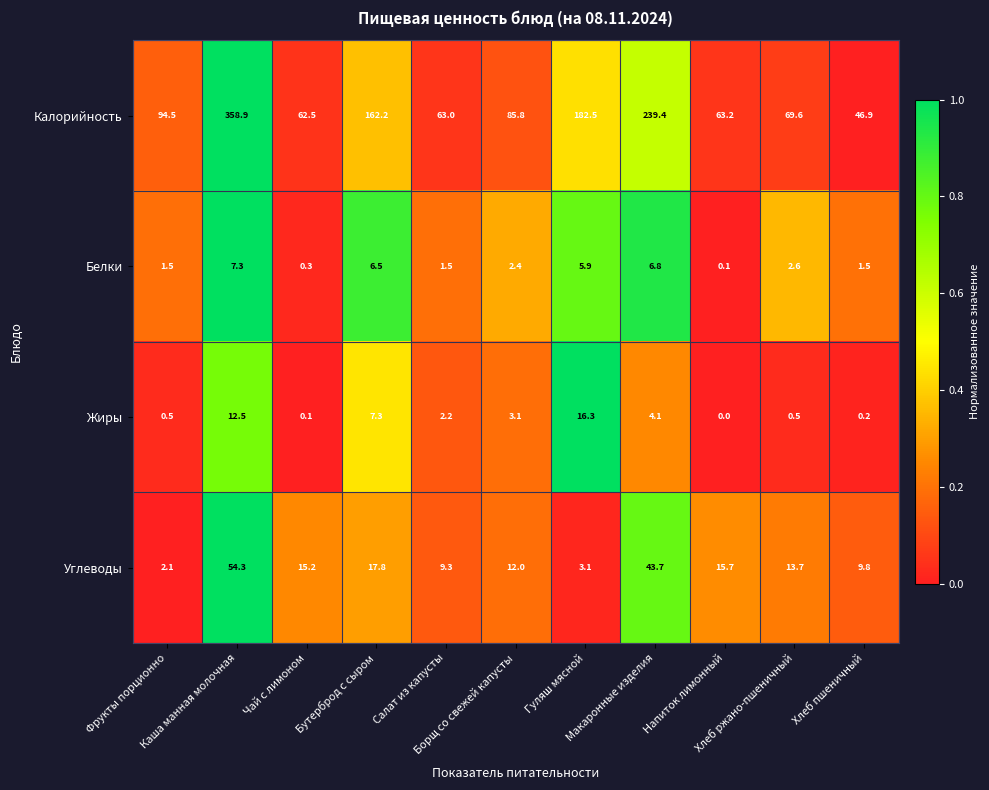

Rank the series by their maximum value, from lowest to highest.

Белки, Жиры, Углеводы, Калорийность